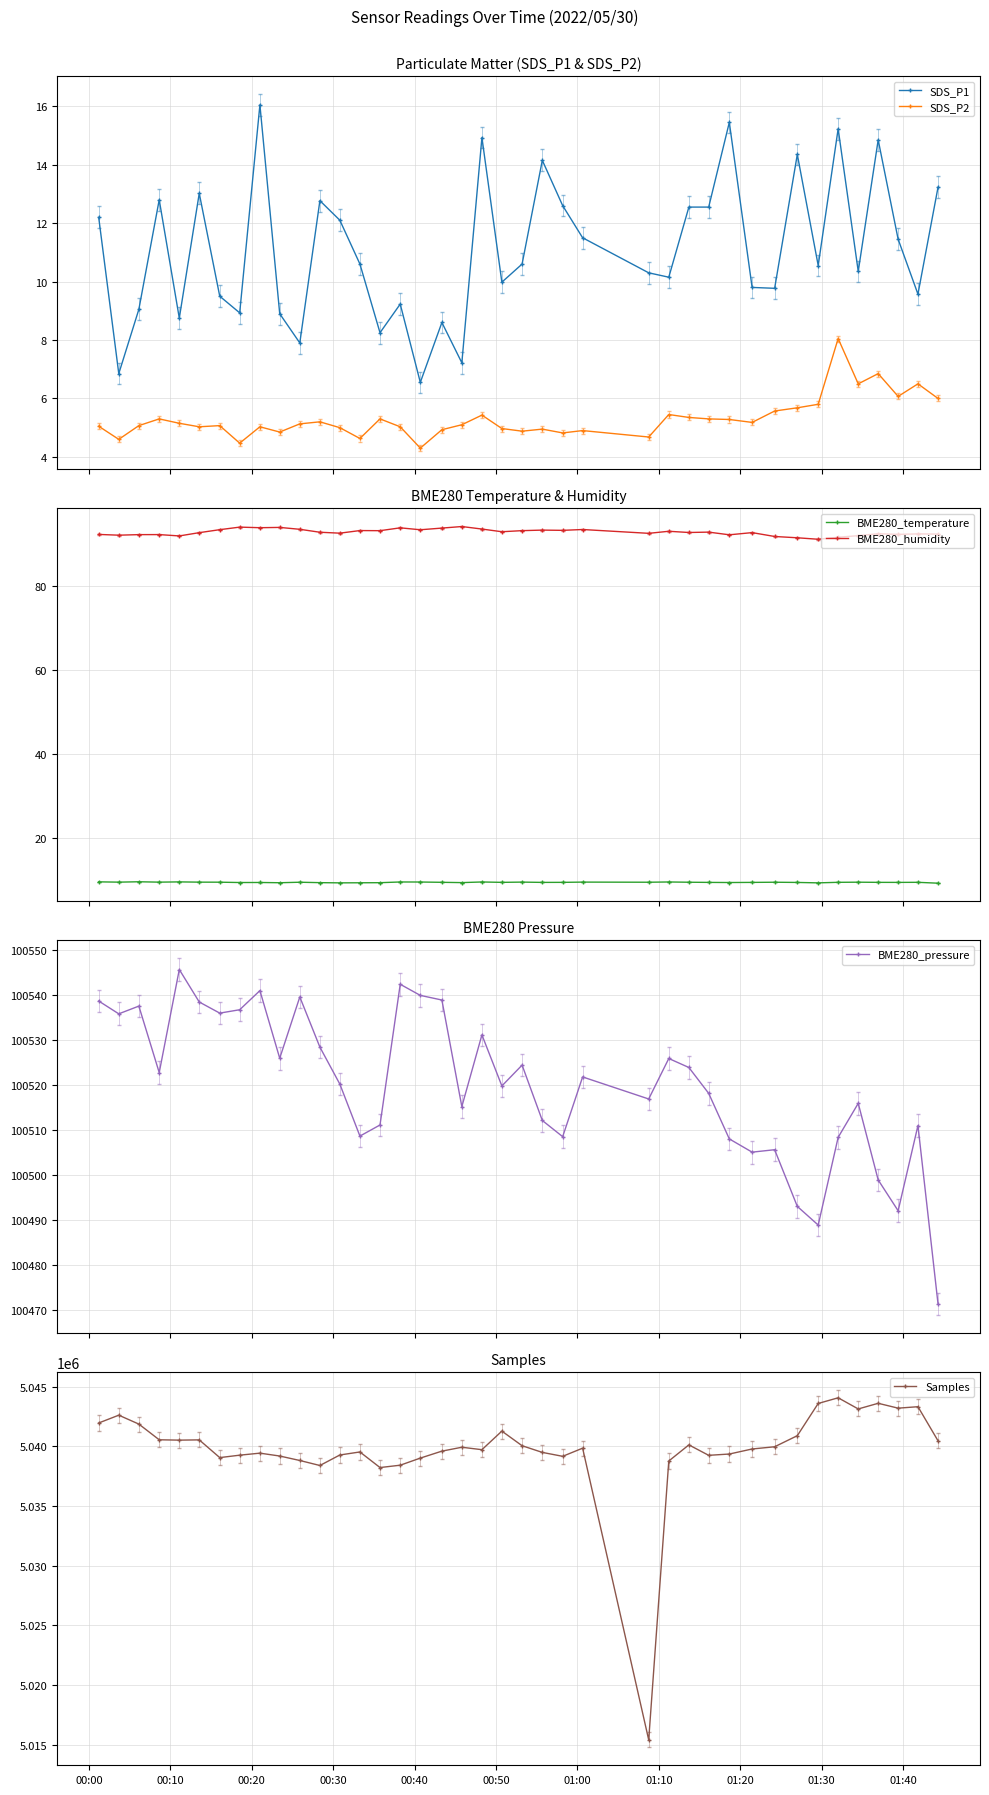

What is the value of the SDS_P2 point at the 31st from the left?

5.2